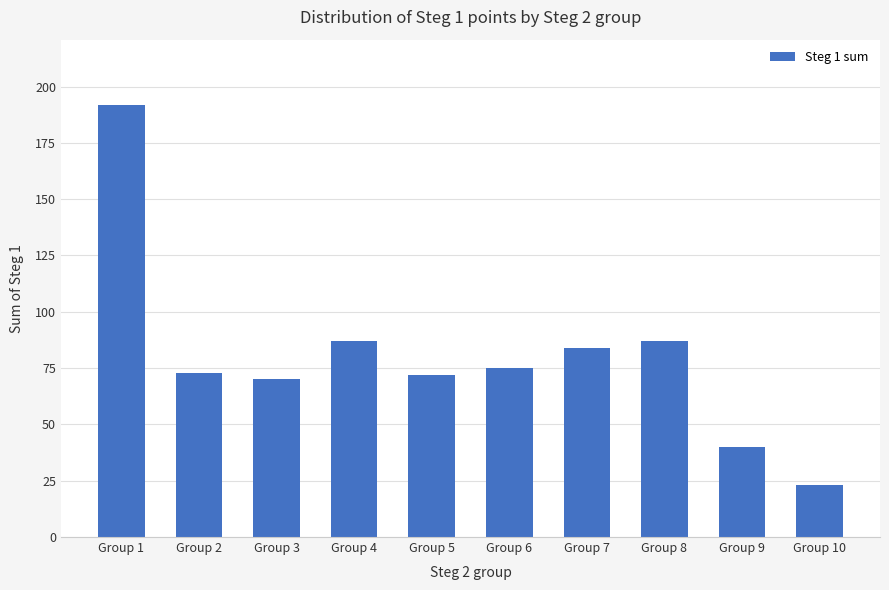

Which category has the highest value across all series?

Group 1